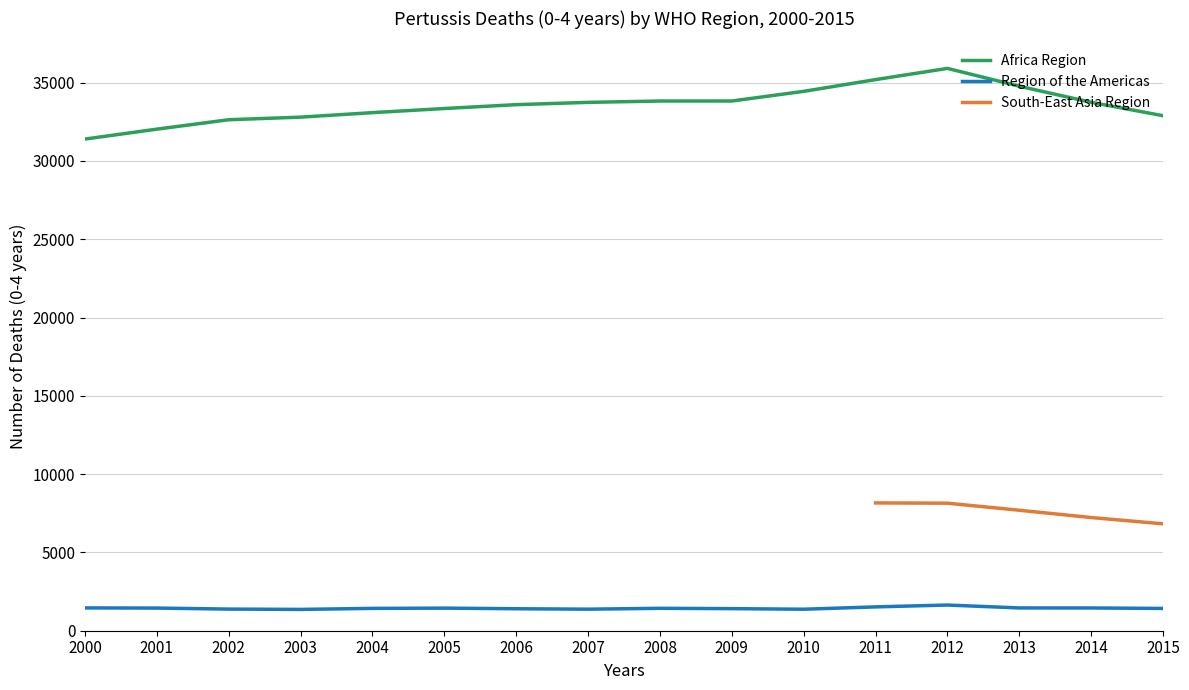

True or false: Africa Region has a value of 13547 at 2013.

False